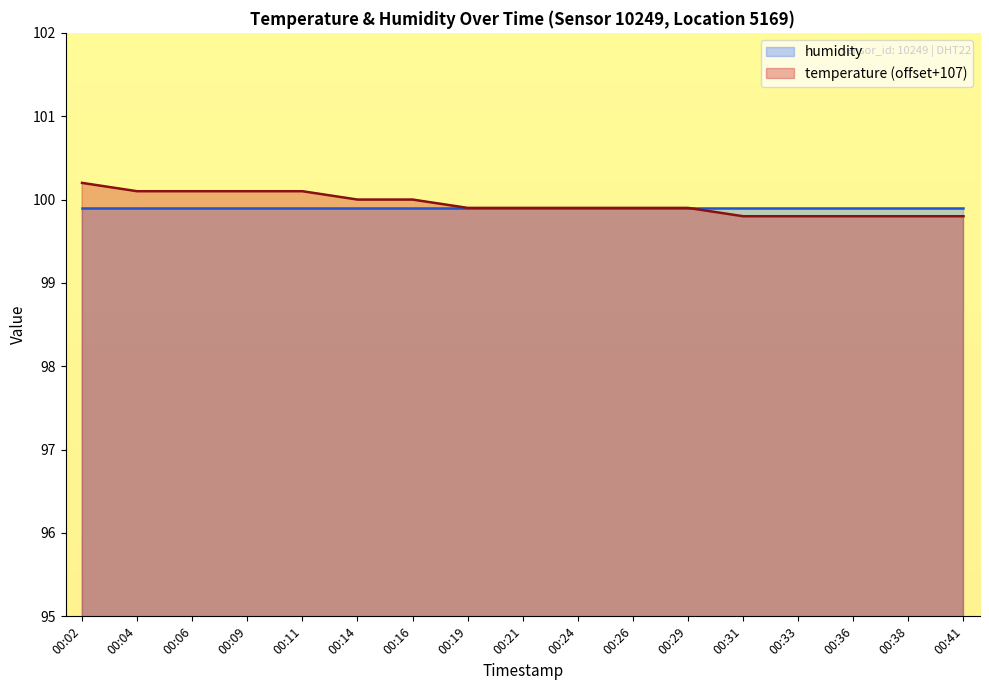

Which label corresponds to the smallest value in the chart?

00:31